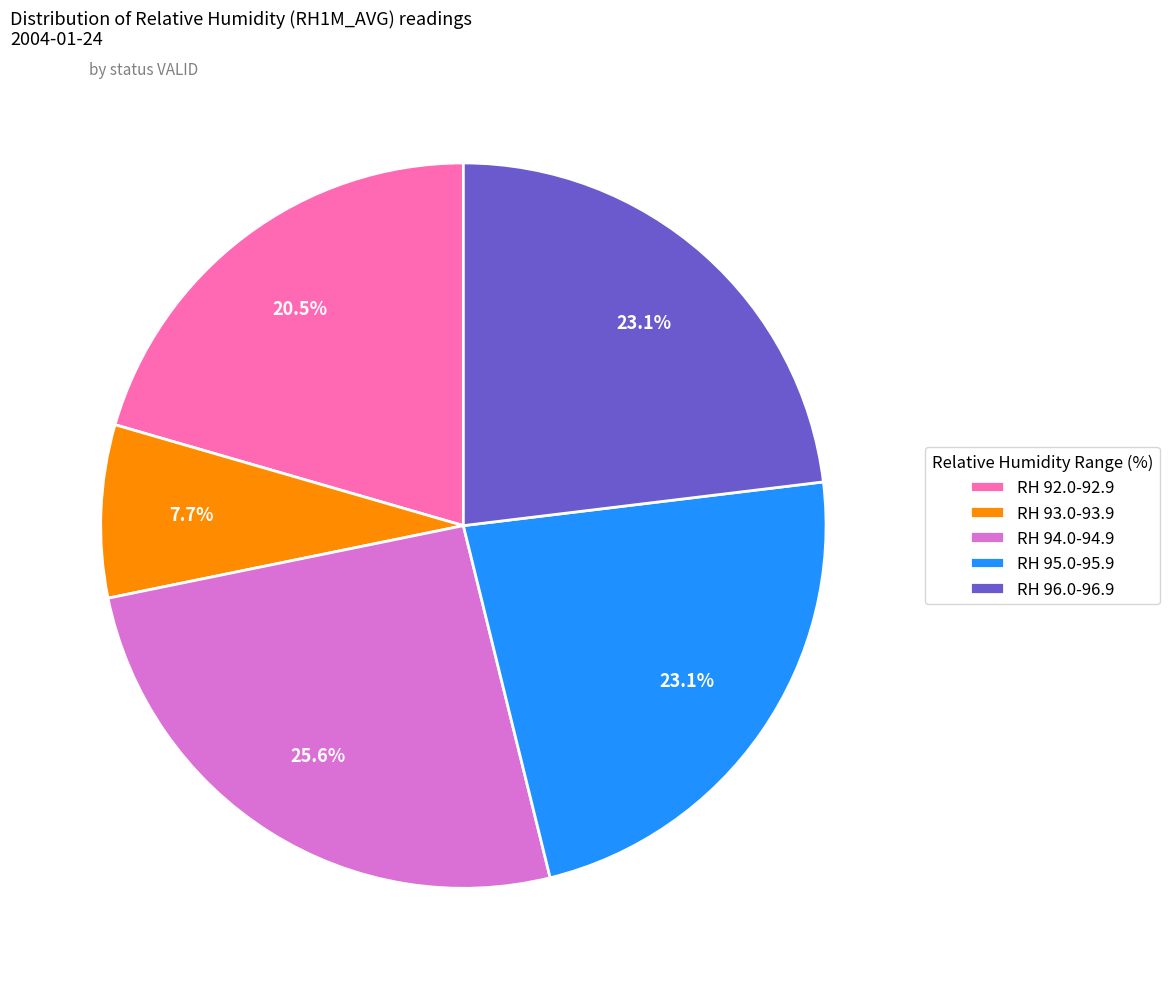

How much of the chart is everything except RH 96.0-96.9?

76.9%